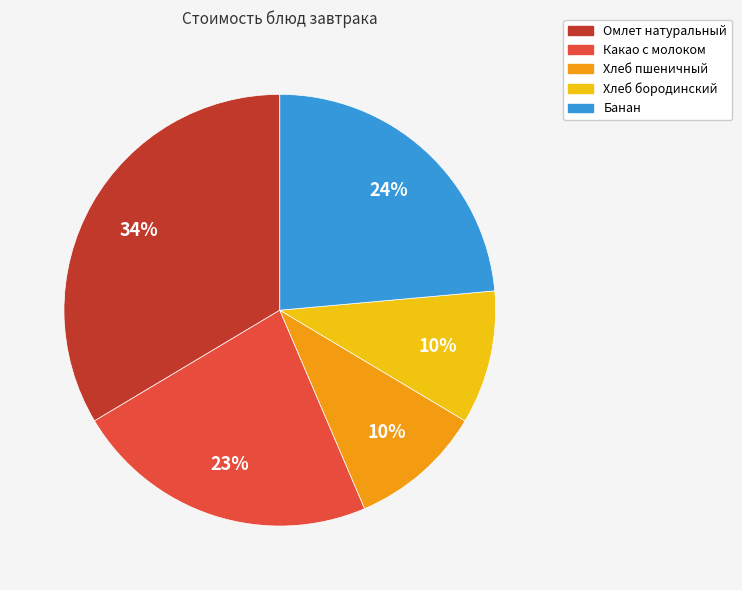

Is the sum of Омлет натуральный and Хлеб бородинский greater than half?

No